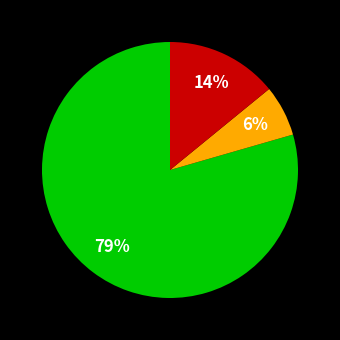

Is there any slice that represents more than half of the pie?

Yes